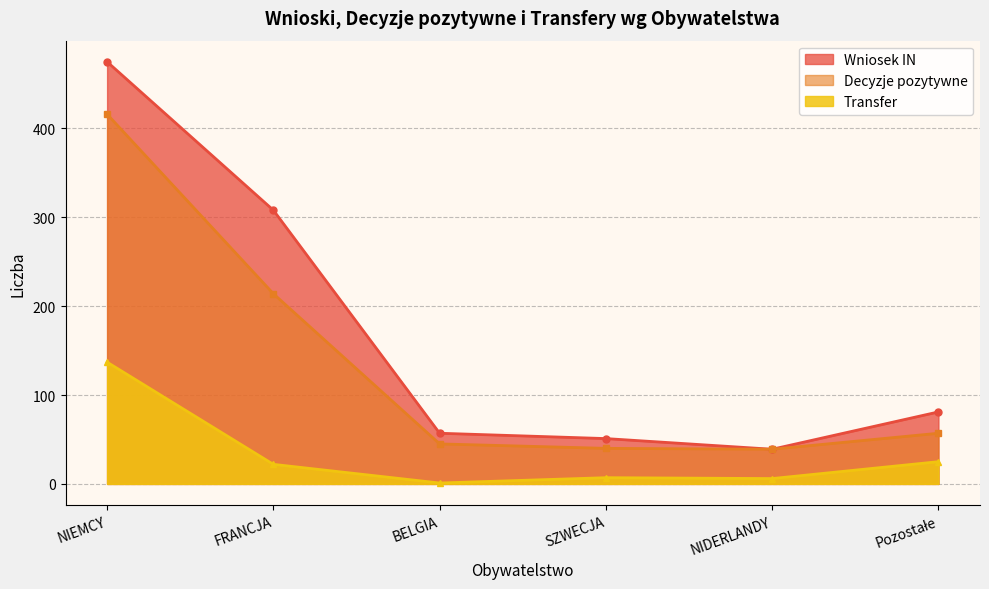

Which series has the largest range (max minus min)?

Wniosek IN